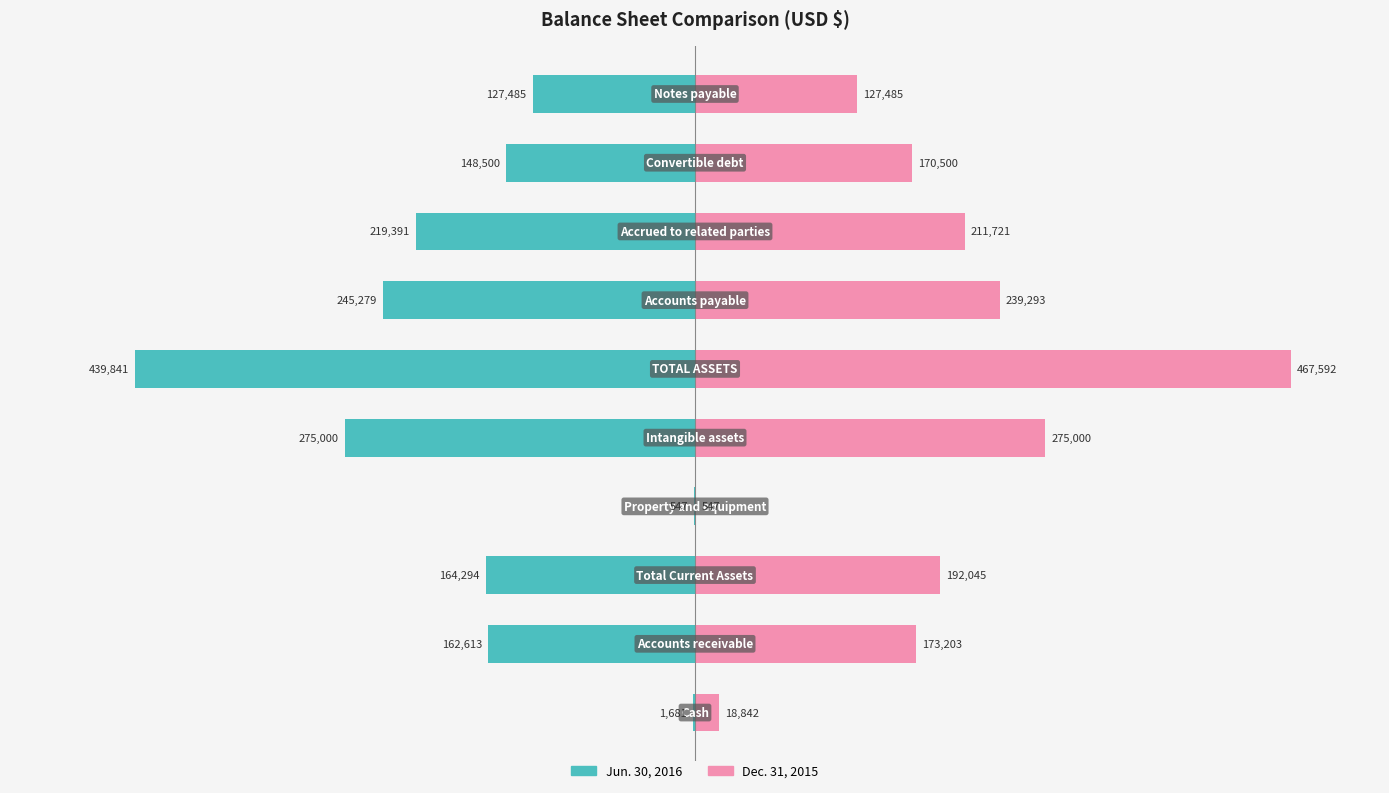

The Jun. 30, 2016 series shows -39.2 at 9. True or false?

False